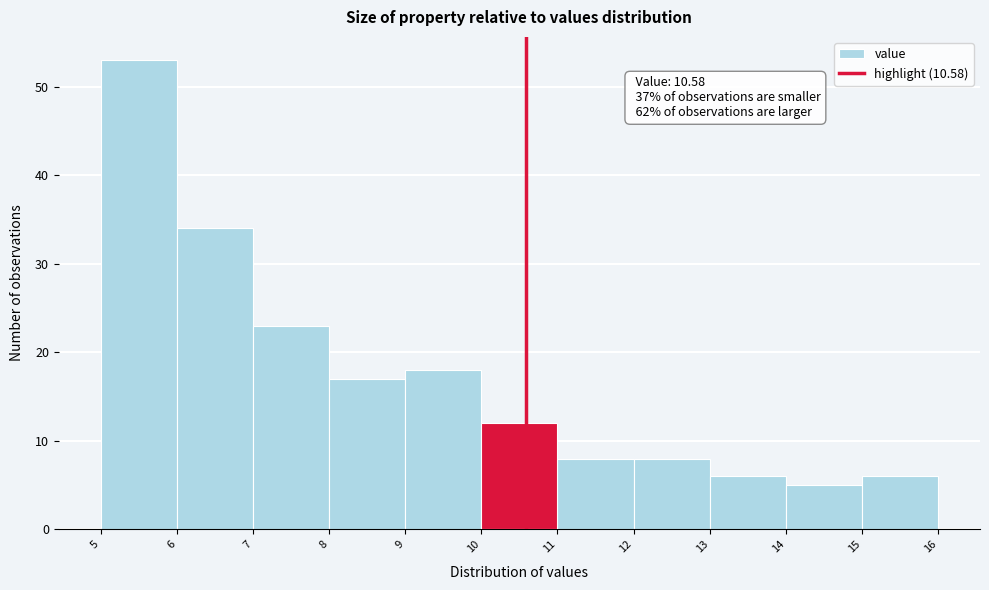

Which range on the x-axis has the tallest bar?

5 to 6